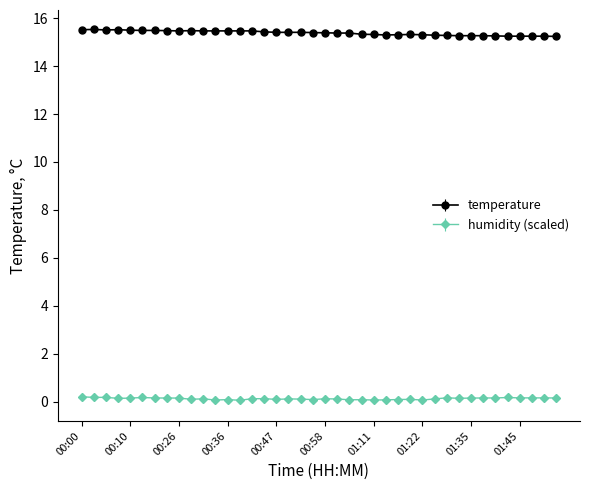

True or false: temperature has more than 0 interior local peaks.

True